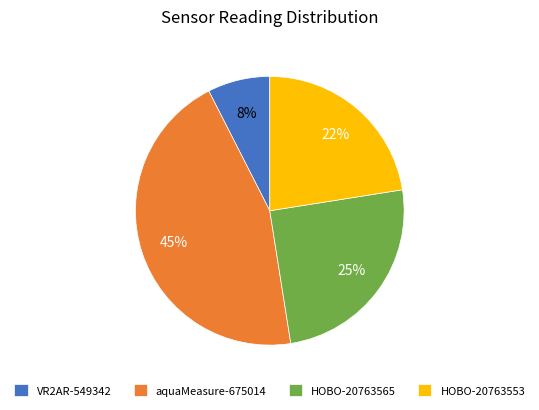

Rank the categories by value from highest to lowest.

aquaMeasure-675014, HOBO-20763565, HOBO-20763553, VR2AR-549342